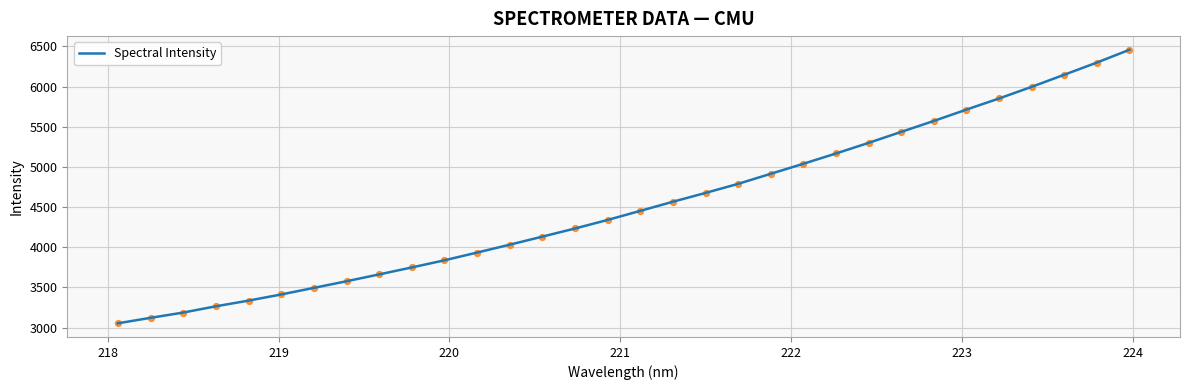

What is the greatest value displayed?

6458.2